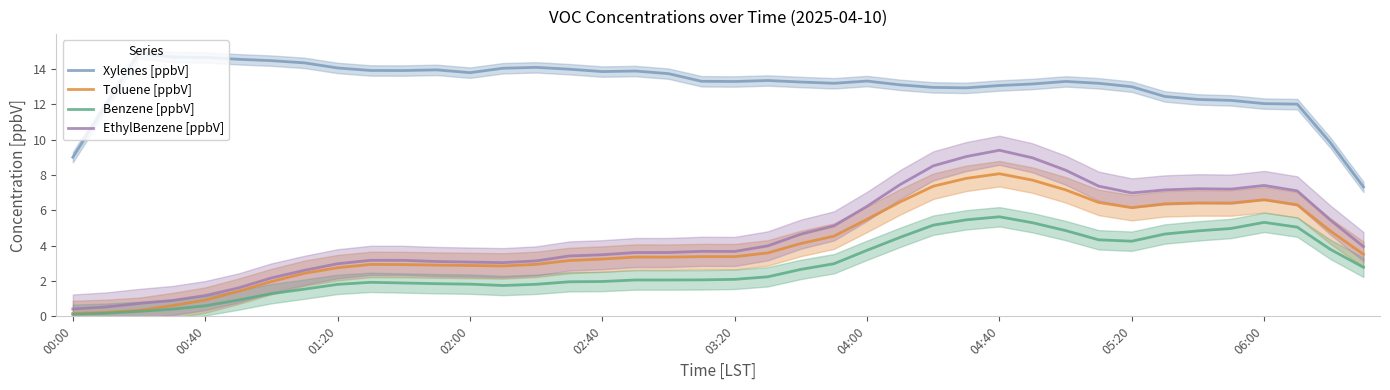

In EthylBenzene [ppbV], how many points are higher than both neighbors (excluding endpoints)?

5